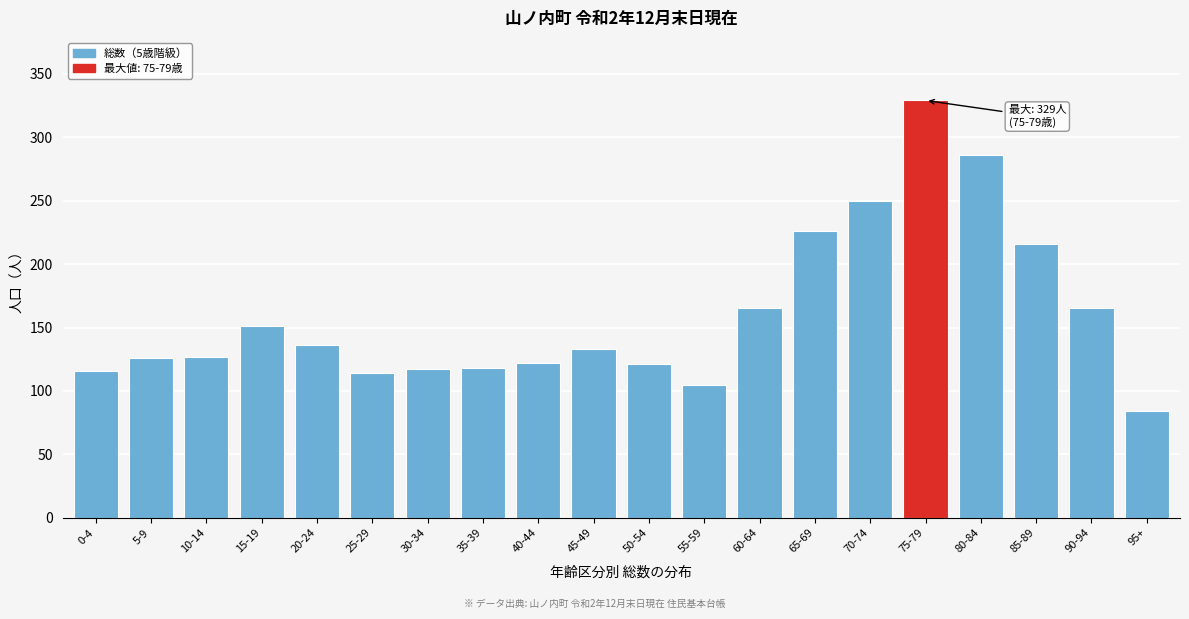

What is the ratio of the value at 30-34 to the value at 95+?

1.4